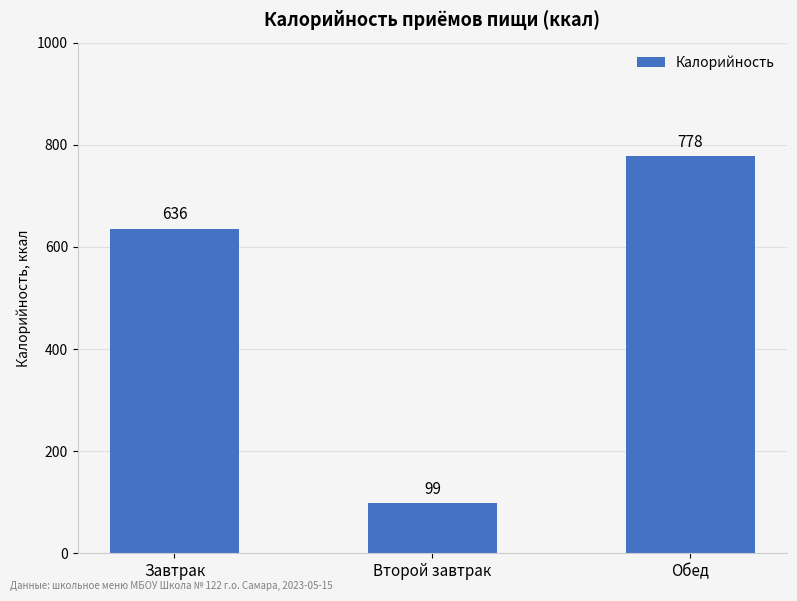

What position from the left is Обед?

3